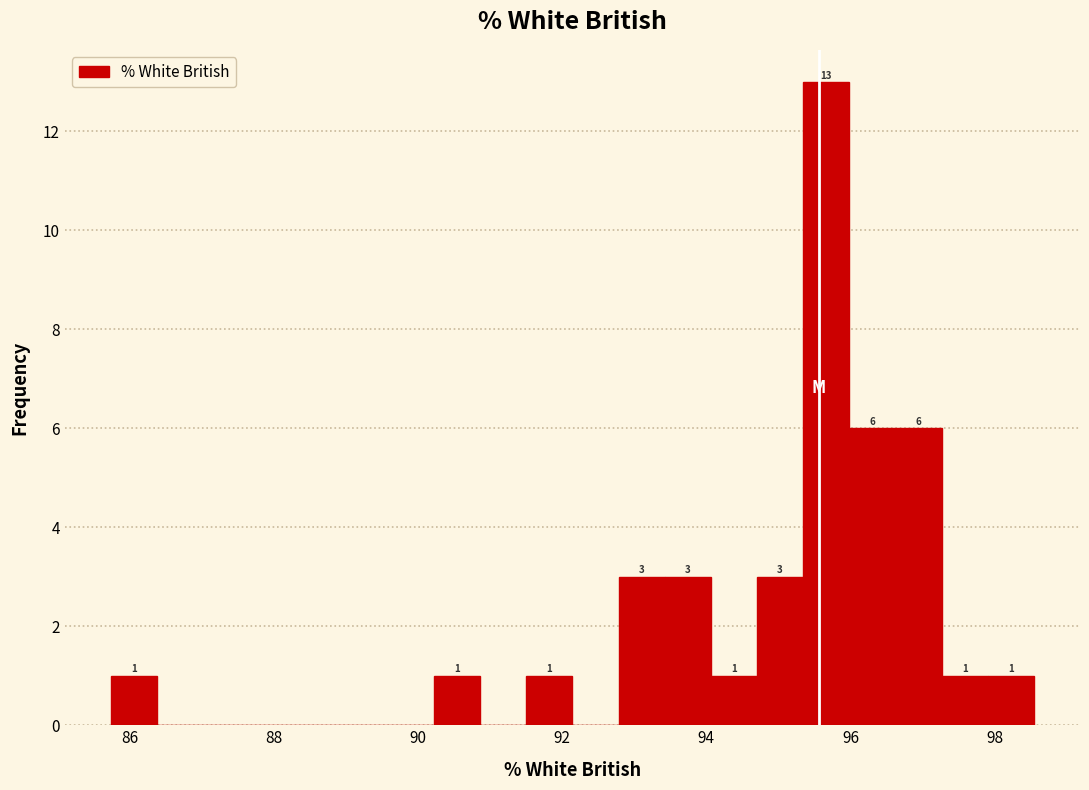

Around what value on the x-axis is the tallest bar? Give the approximate position of its centre, as read against the axis.

95.6